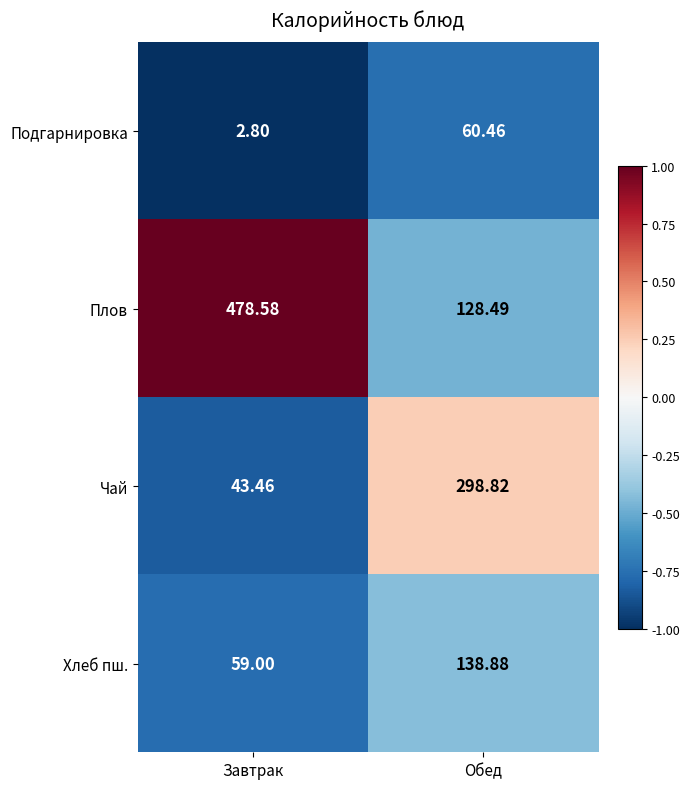

List the series in order of their peak value, highest first.

Плов, Чай, Хлеб пш., Подгарнировка